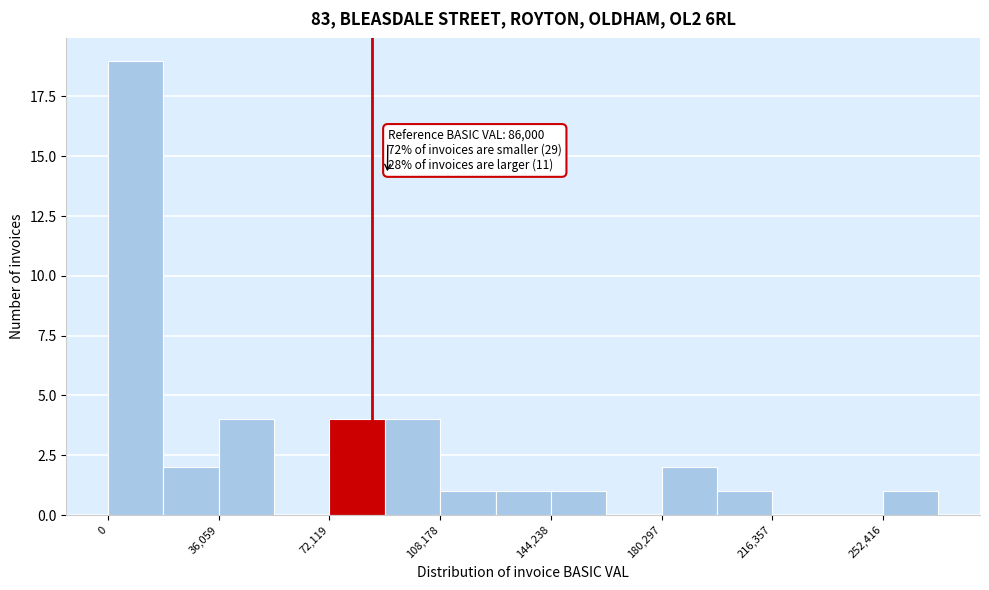

Around what value on the x-axis is the tallest bar? Give the approximate position of its centre, as read against the axis.

10000